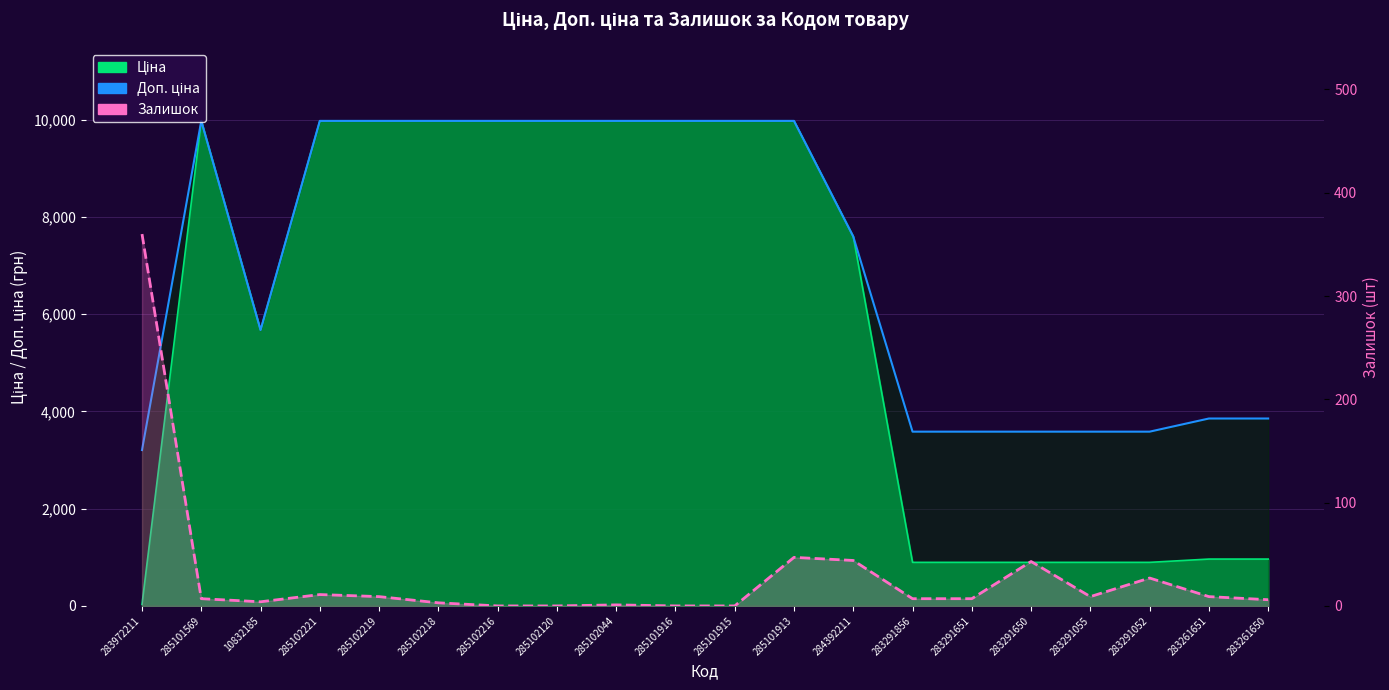

True or false: Залишок has a value of 4.0 at 283261650.

False